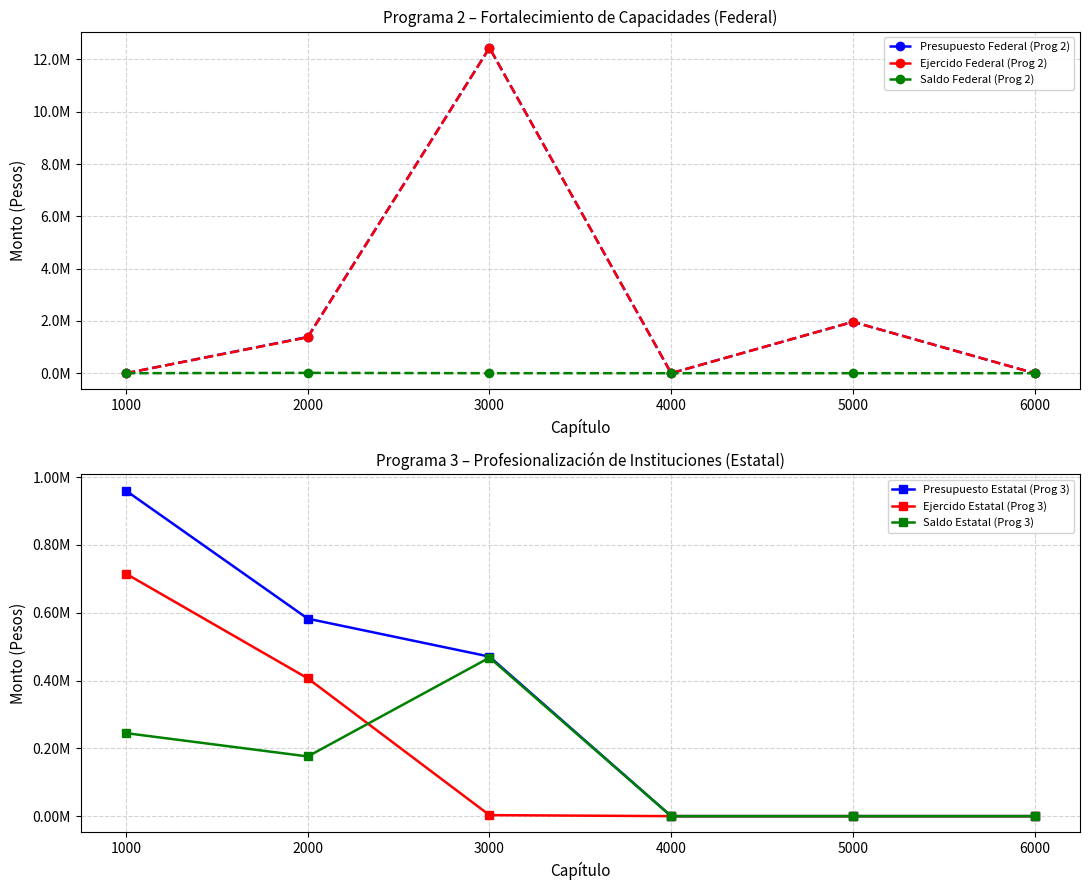

True or false: Presupuesto Federal (Prog 2) and Ejercido Federal (Prog 2) intersect in this chart.

False